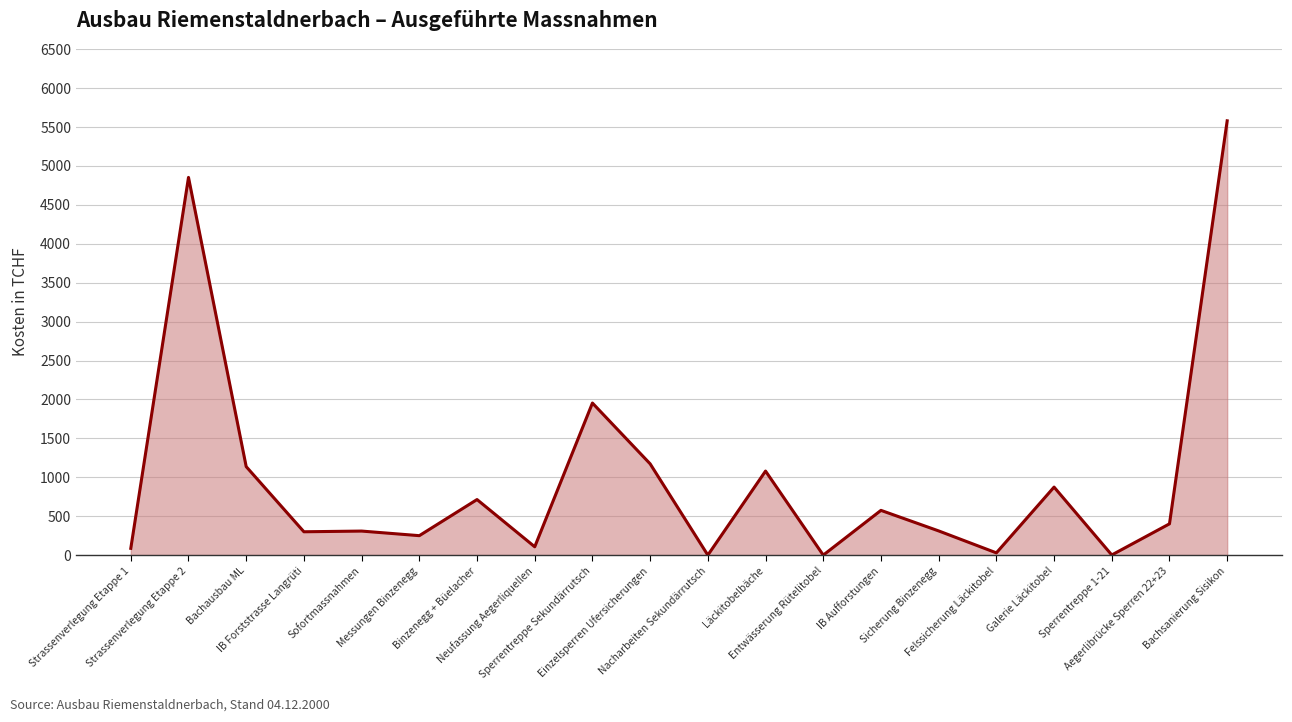

Which has a higher value, Sperrentreppe Sekundärrutsch or Strassenverlegung Etappe 2?

Strassenverlegung Etappe 2